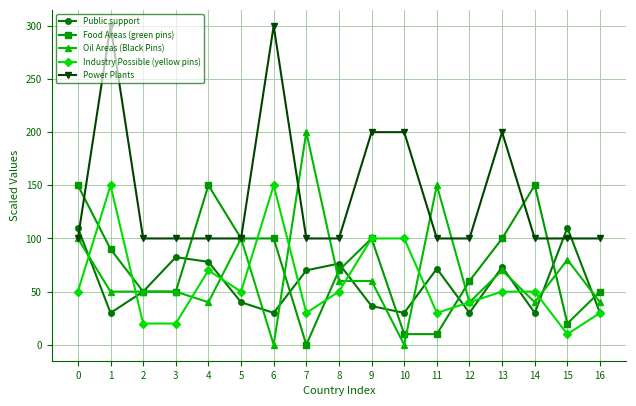

Which series changed the most between 6 and 9?

Power Plants